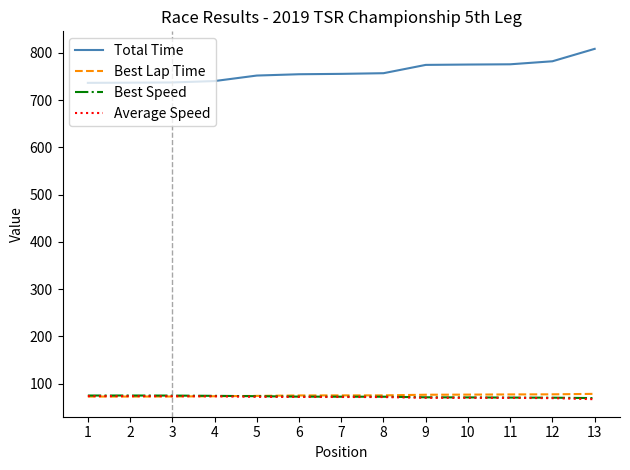

What is the difference between the highest and lowest values at 4?

667.5